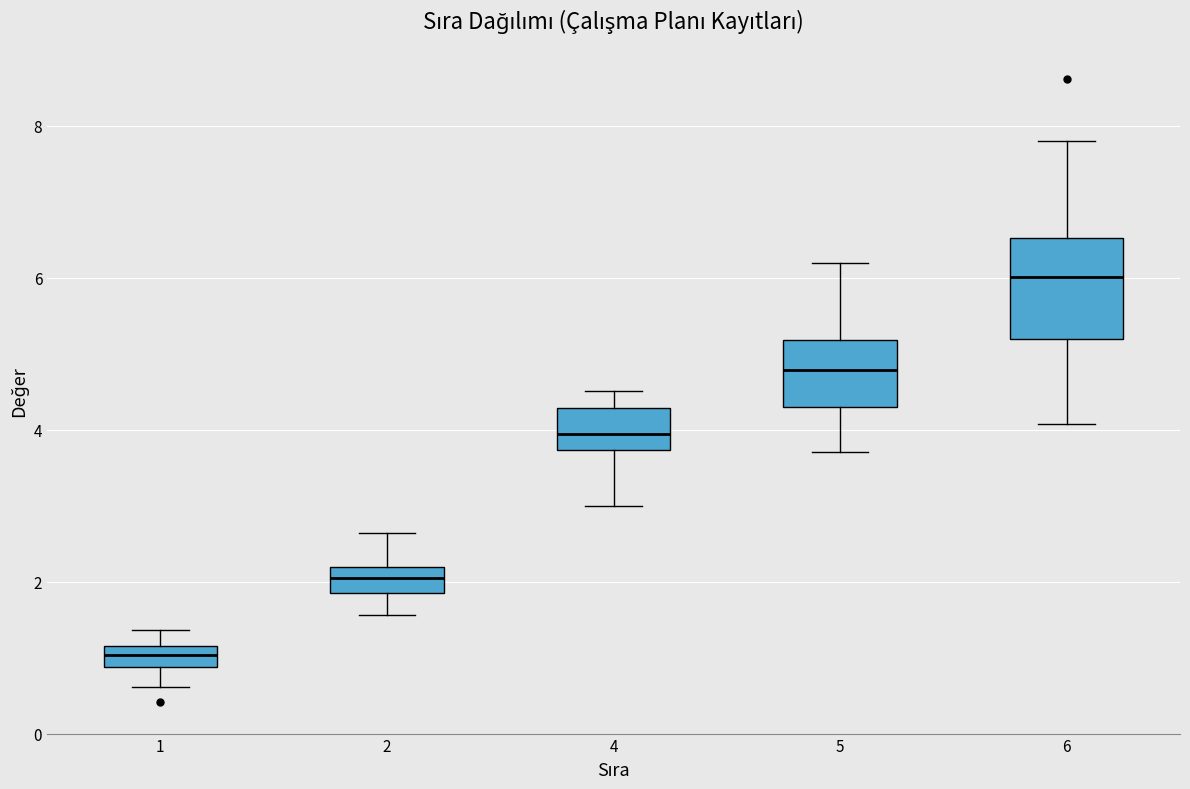

Which box has the lowest median line?

1